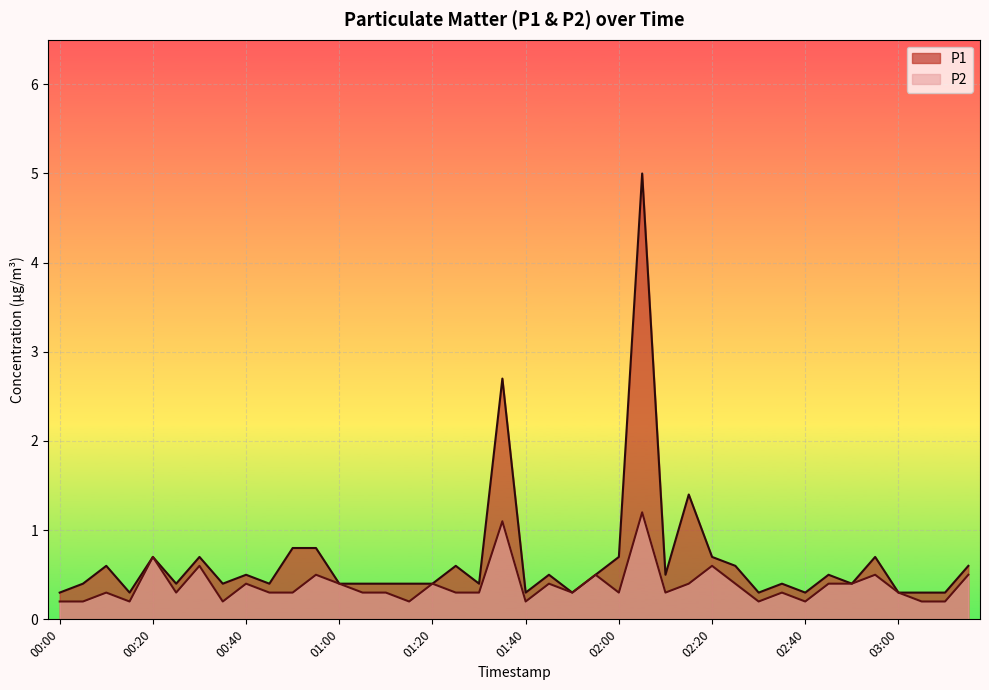

How many lines are shown in the chart?

2